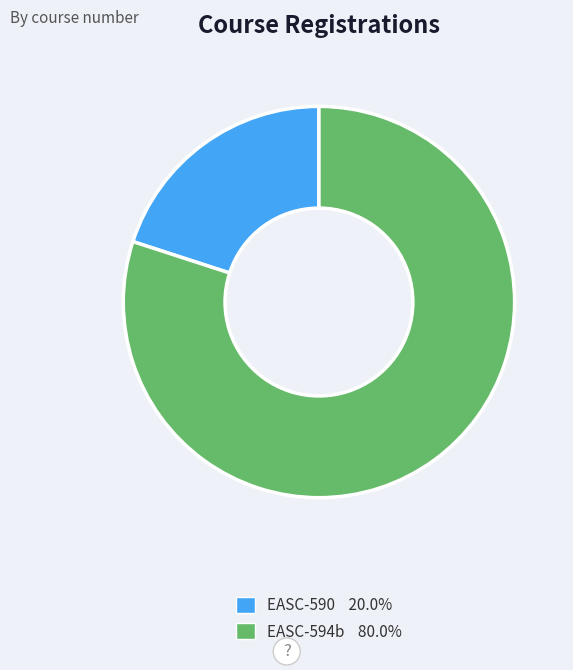

Is there a majority slice in this chart?

Yes